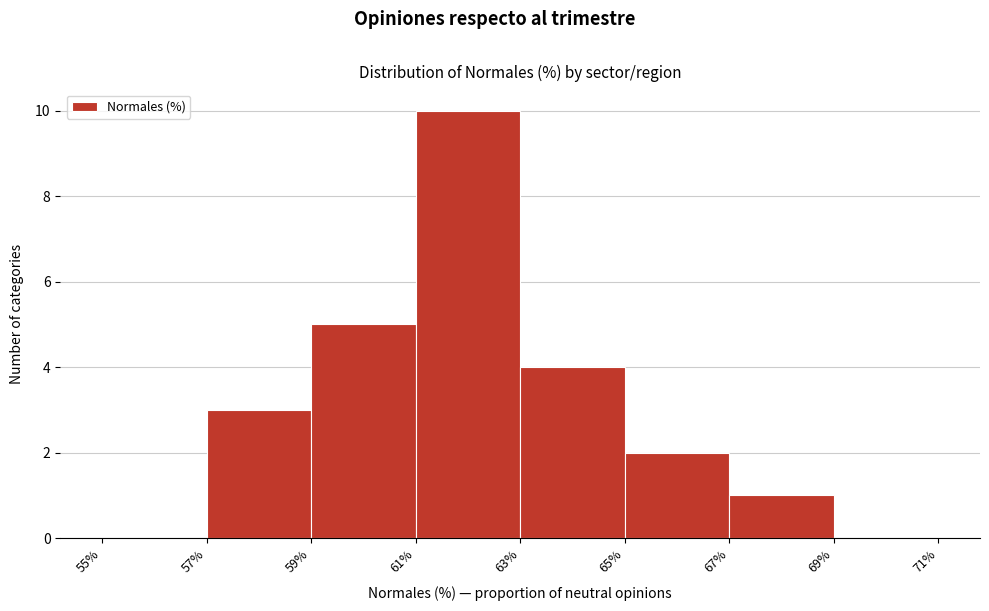

Which range on the x-axis has the tallest bar?

61% to 63%